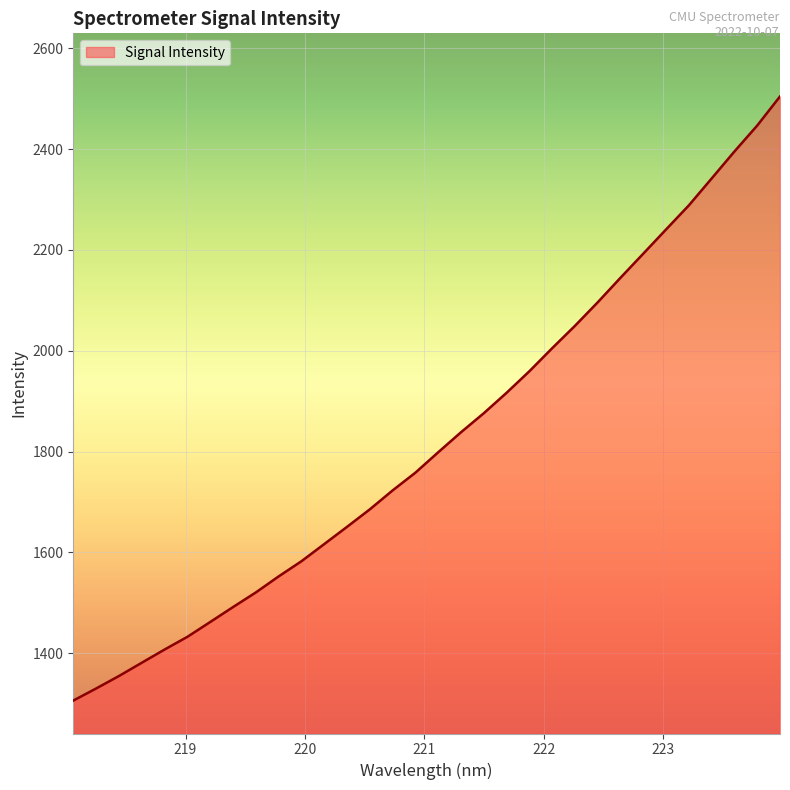

What is the greatest value displayed?

2504.2